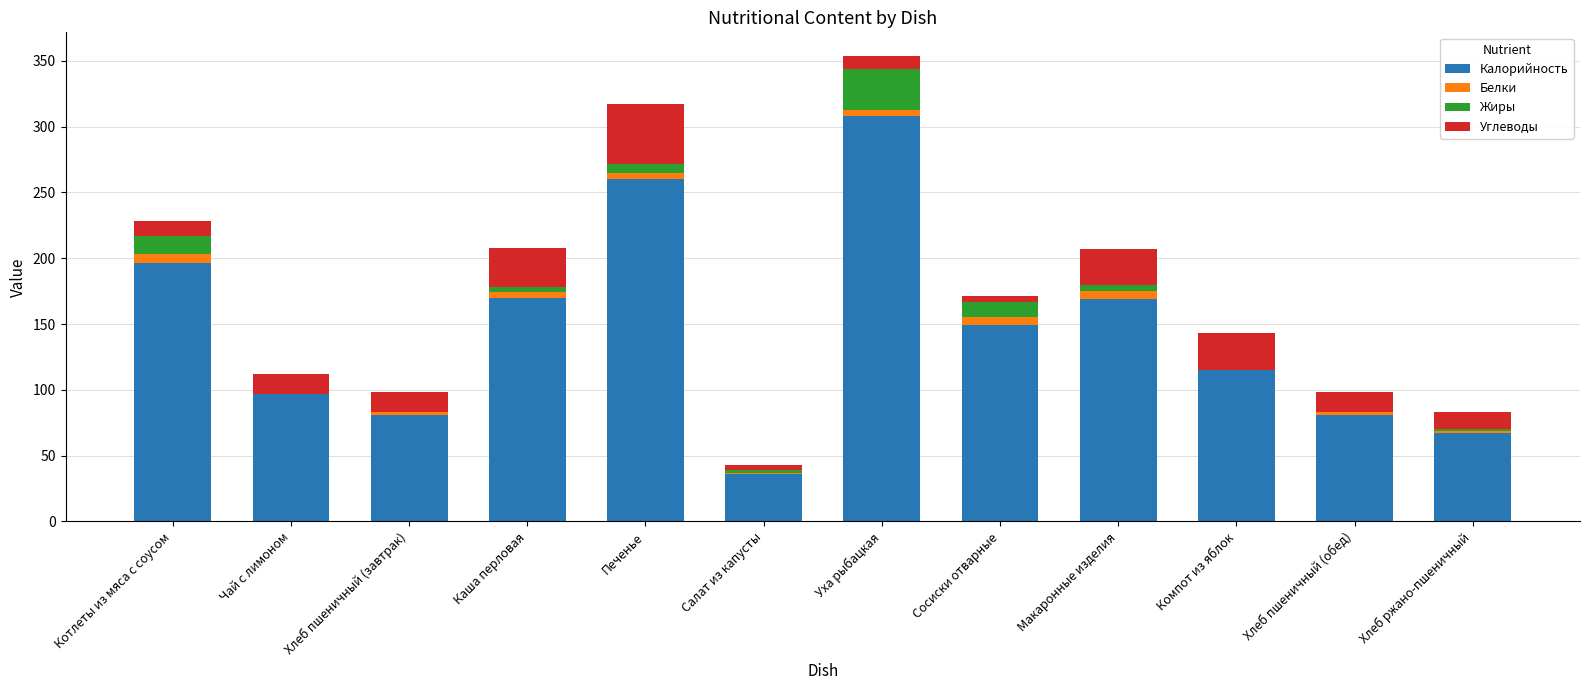

Does the chart contain stacked bars?

Yes